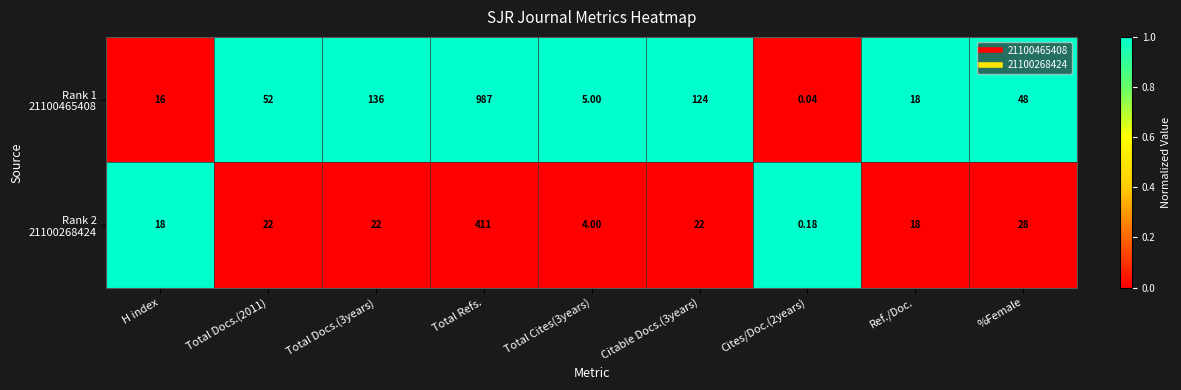

How many categories are shown in the chart?

9